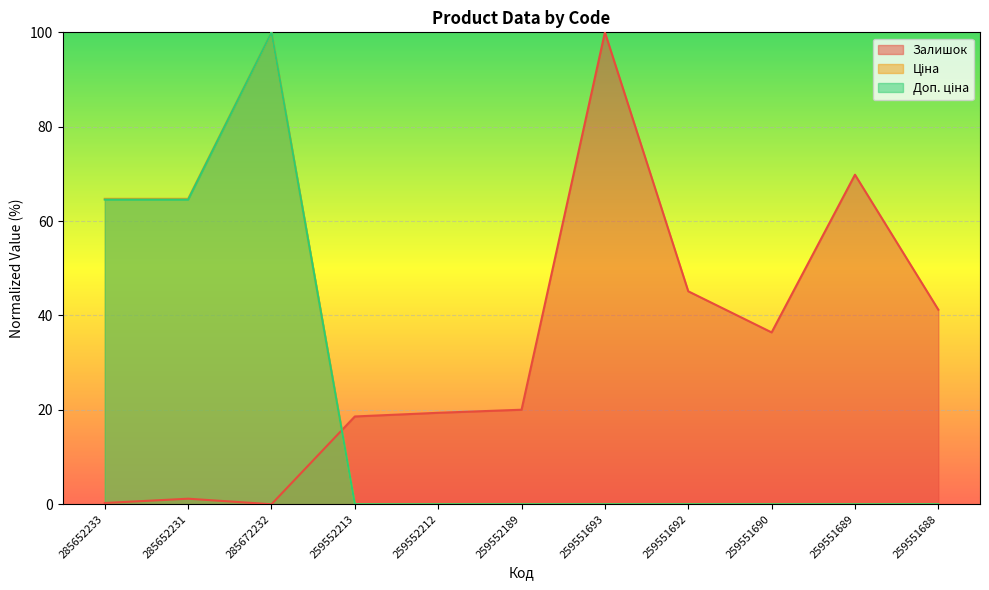

Which series has the largest range (max minus min)?

Залишок